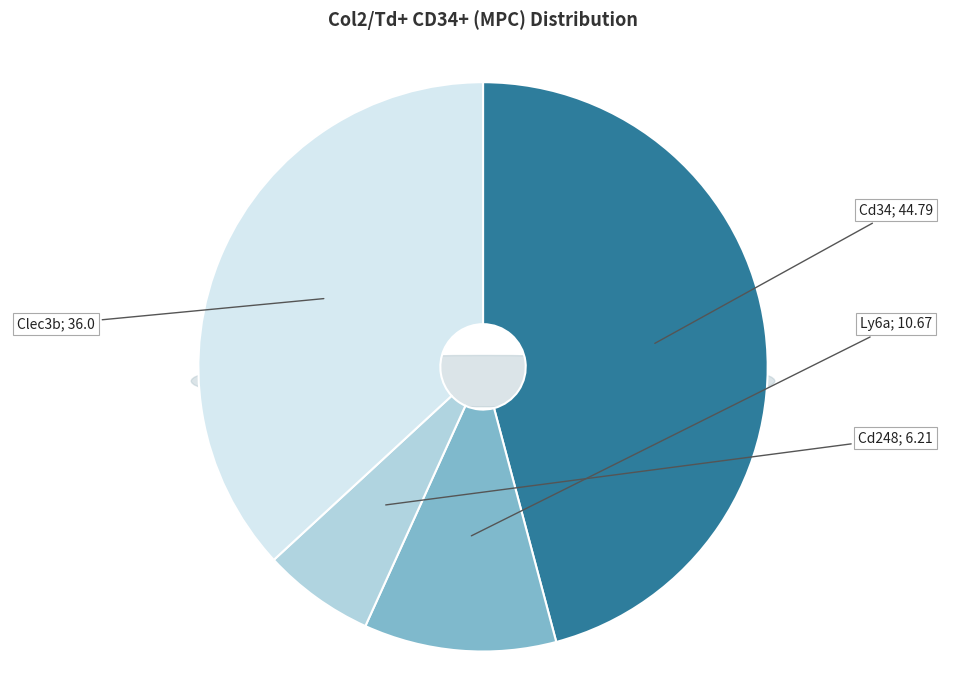

What is the largest slice in the pie chart?

Cd34